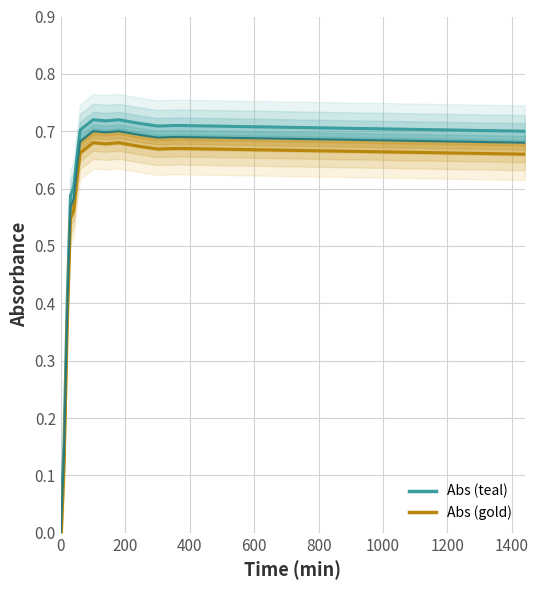

What is the greatest value displayed?

0.7